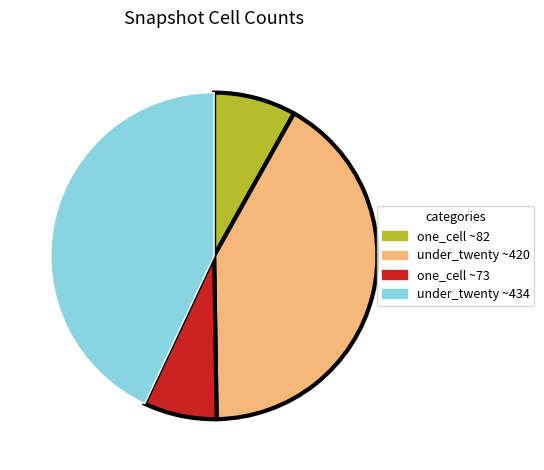

Which slice is the smallest?

one_cell ~73